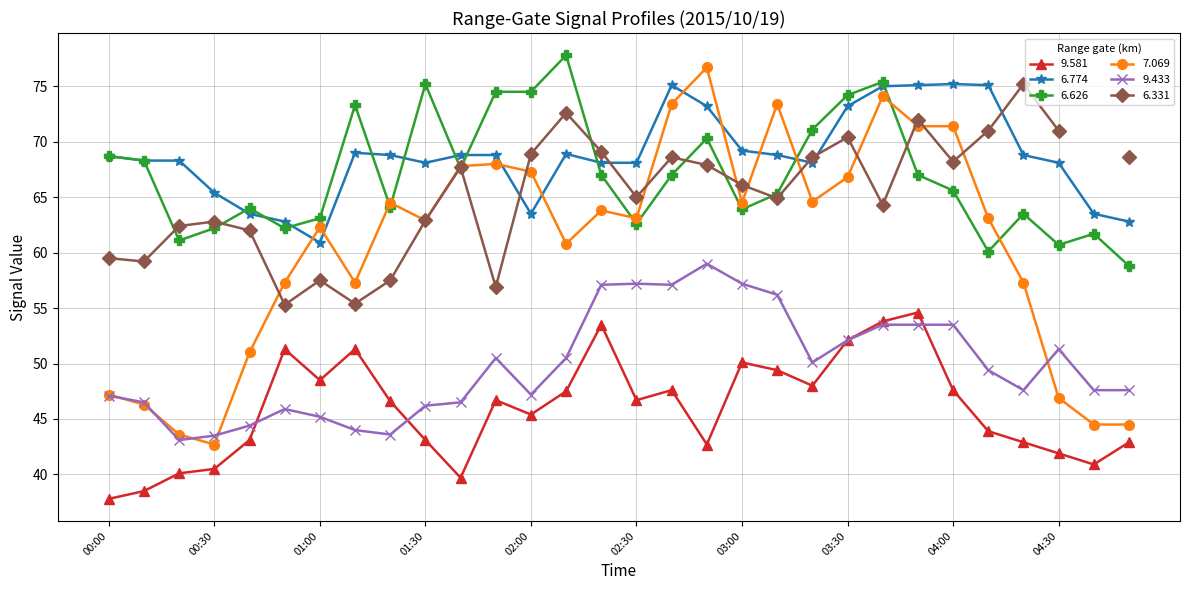

True or false: 9.581 and 7.069 intersect in this chart.

False